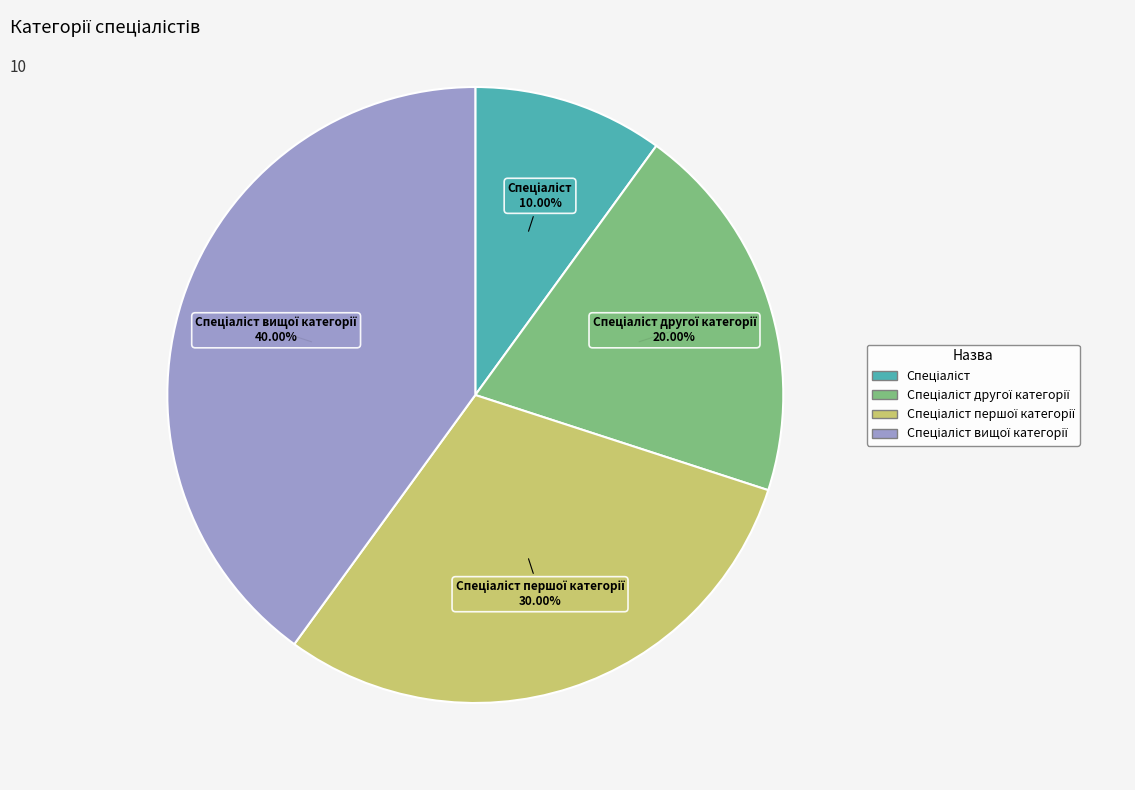

Is there a majority slice in this chart?

No